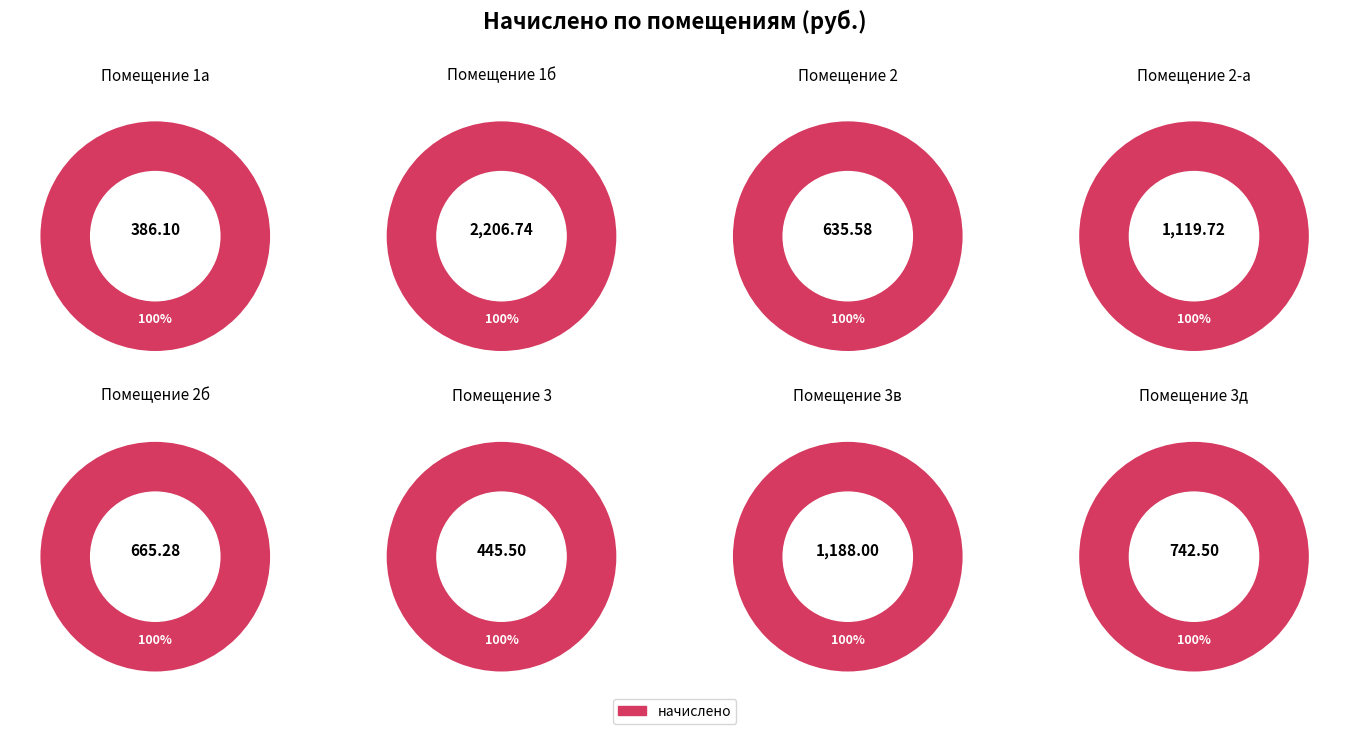

Does 1б represent more than half of the total?

No